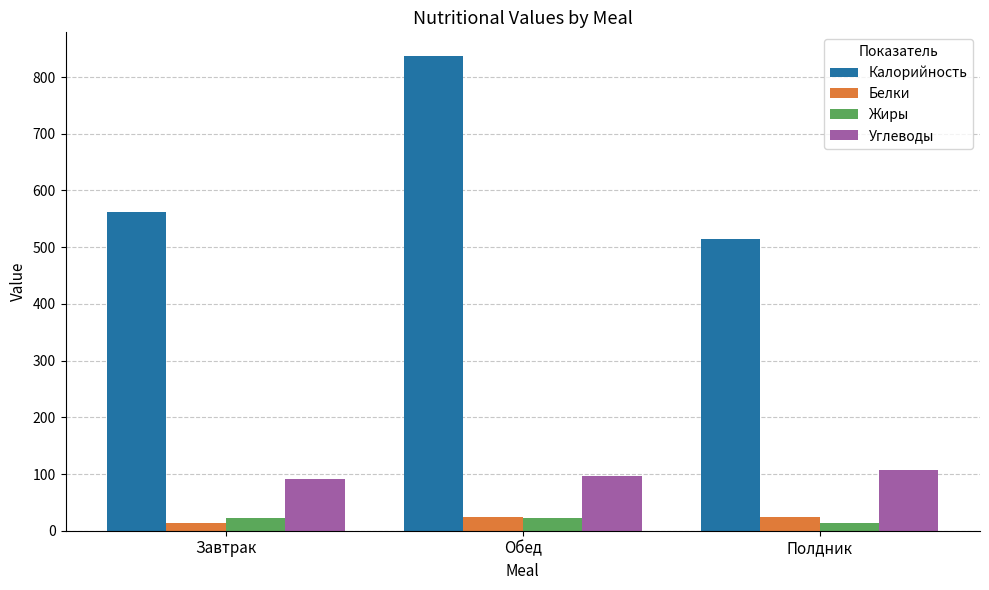

How many bars are there in total?

12